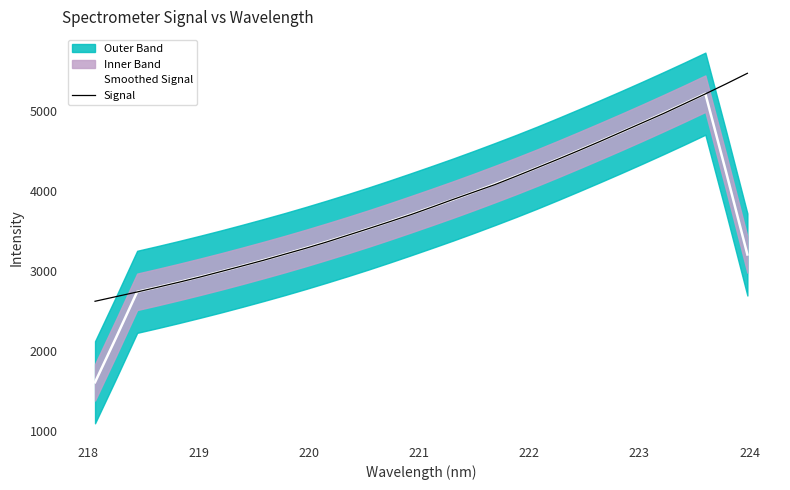

What is the minimum value for Smoothed Signal?

1608.5